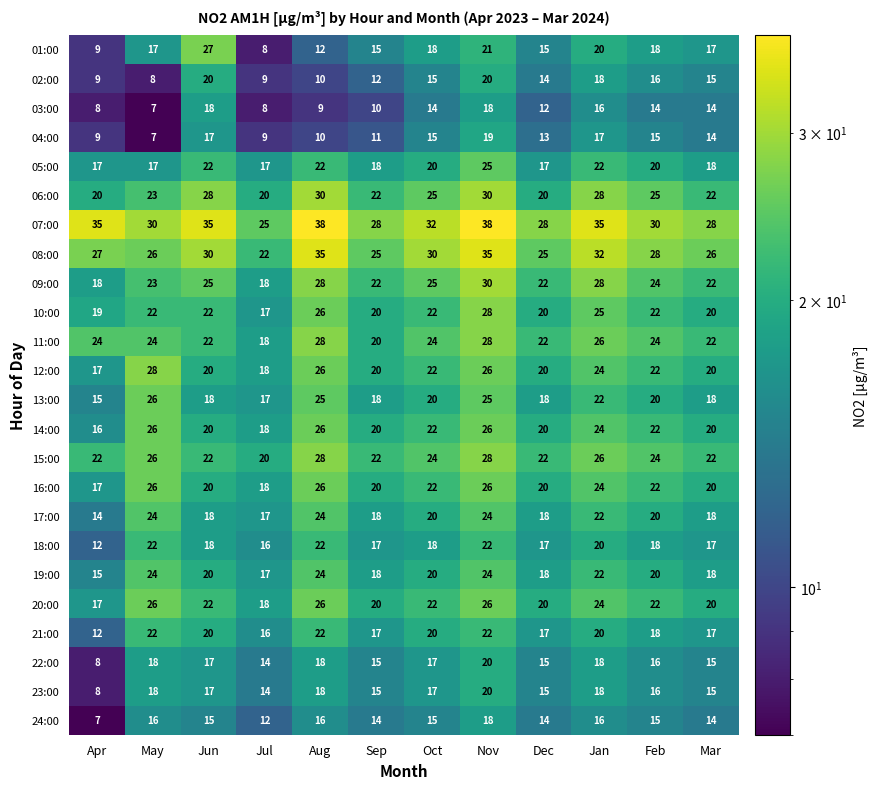

At which category is the sum across all series the highest?

Nov